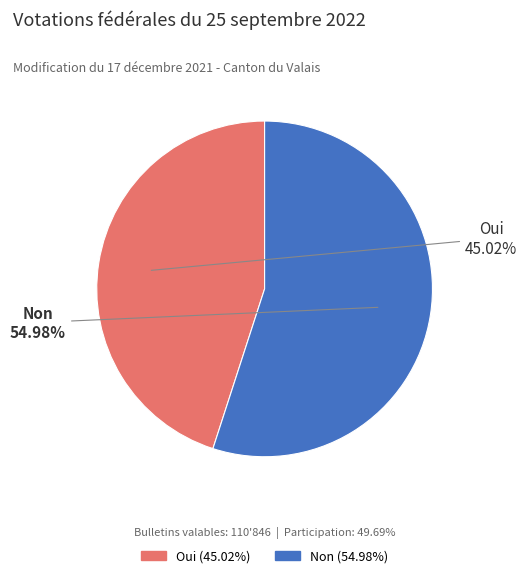

Which category has the smallest portion of the pie?

Oui